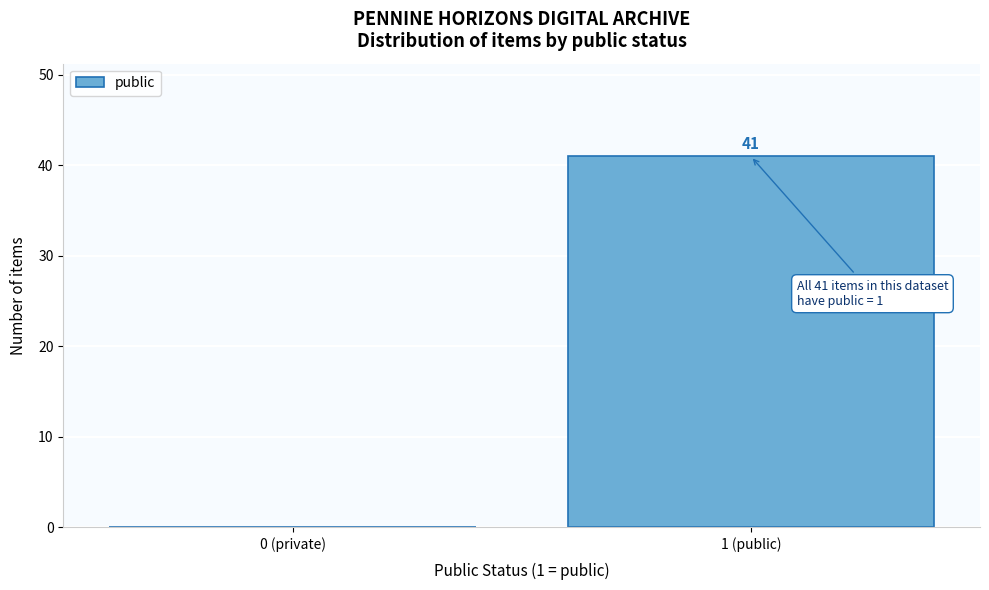

Reading left to right, extract all data points from this chart.

0 (private)=0	1 (public)=41